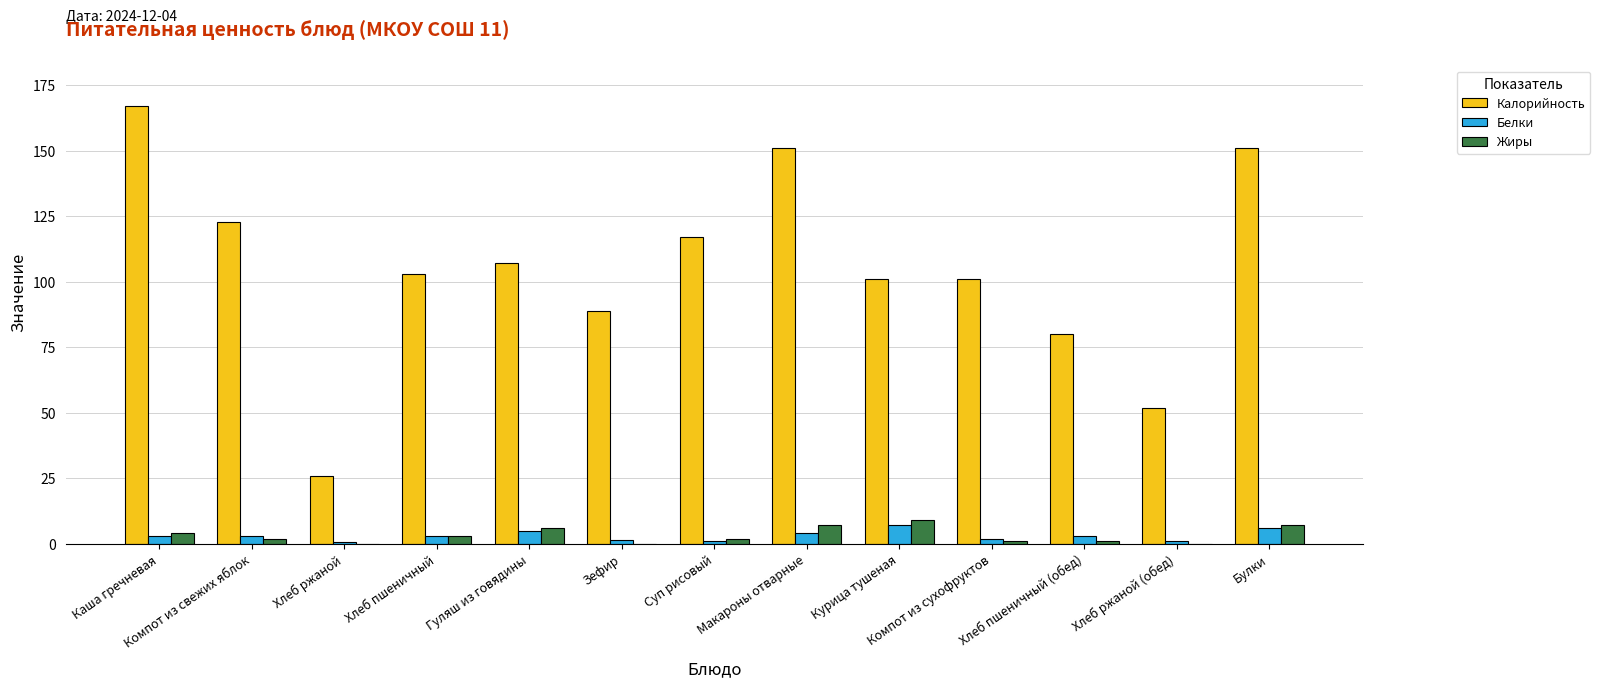

Count the number of data series in this chart.

3